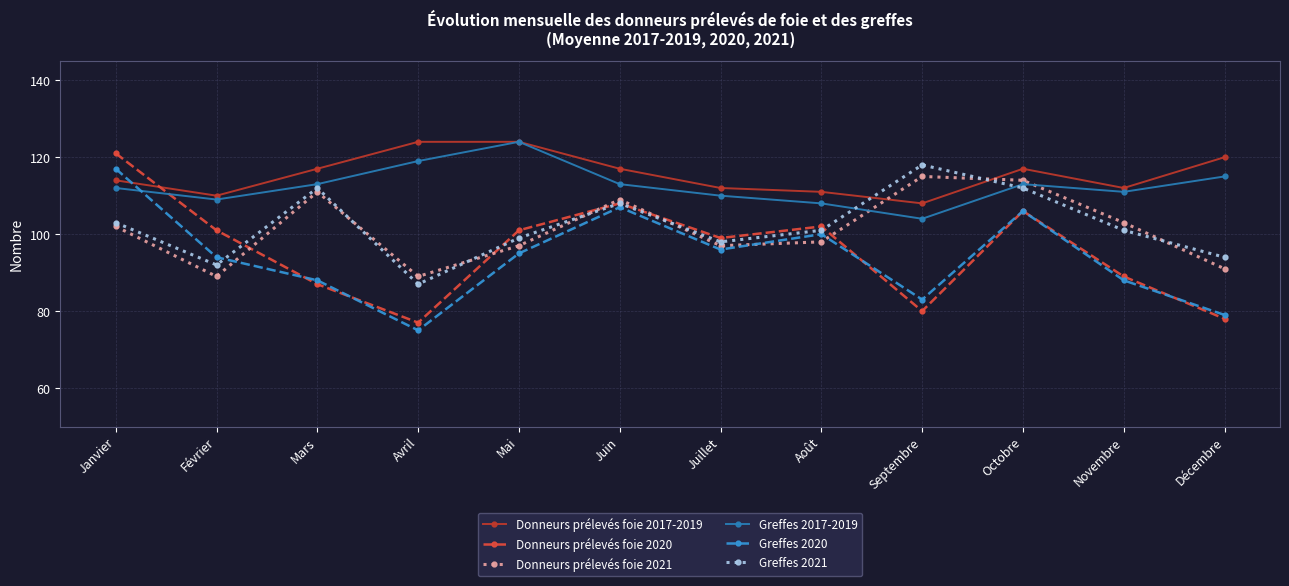

What is the spread (max minus min) of values at Septembre?

38